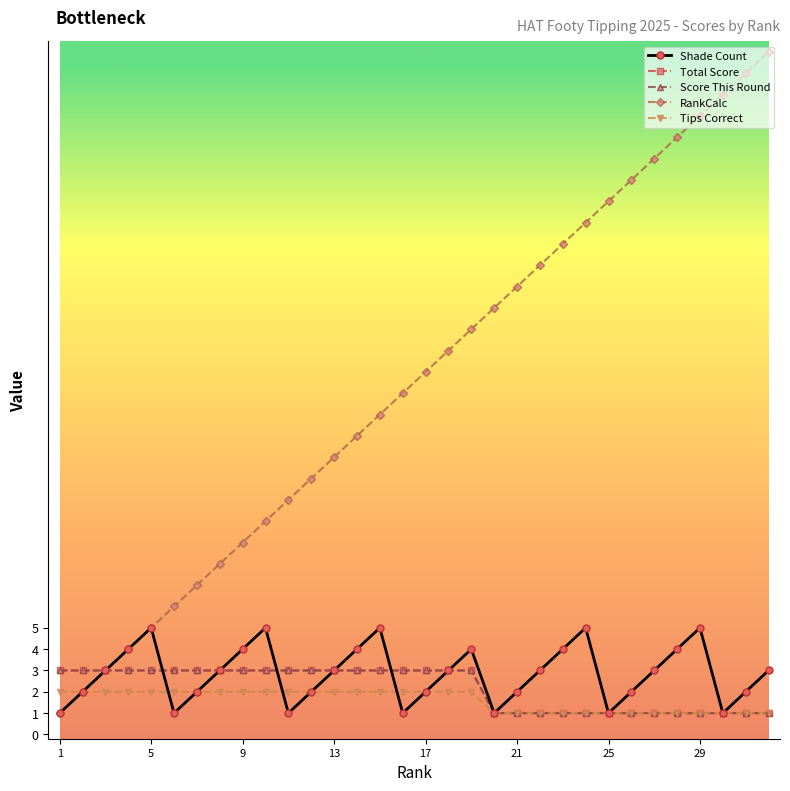

What is the greatest value displayed?

32